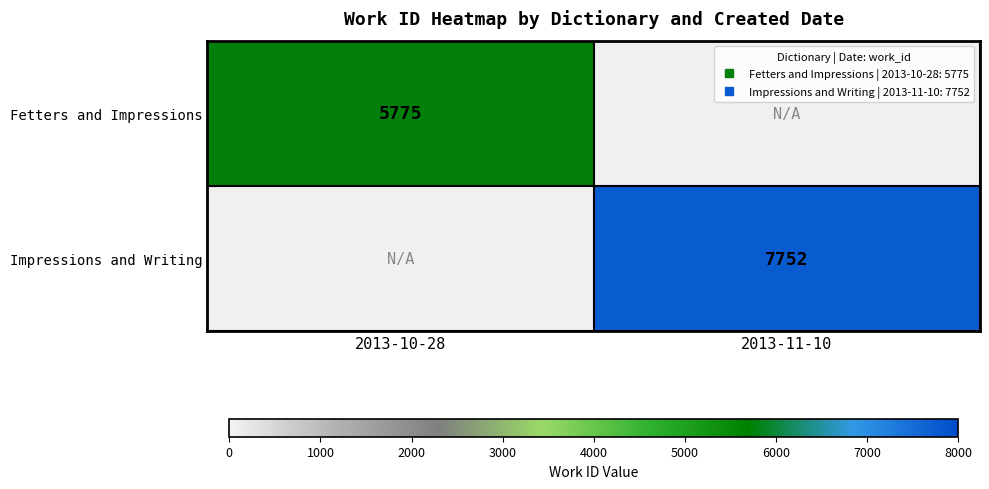

How many distinct data groups are displayed?

2